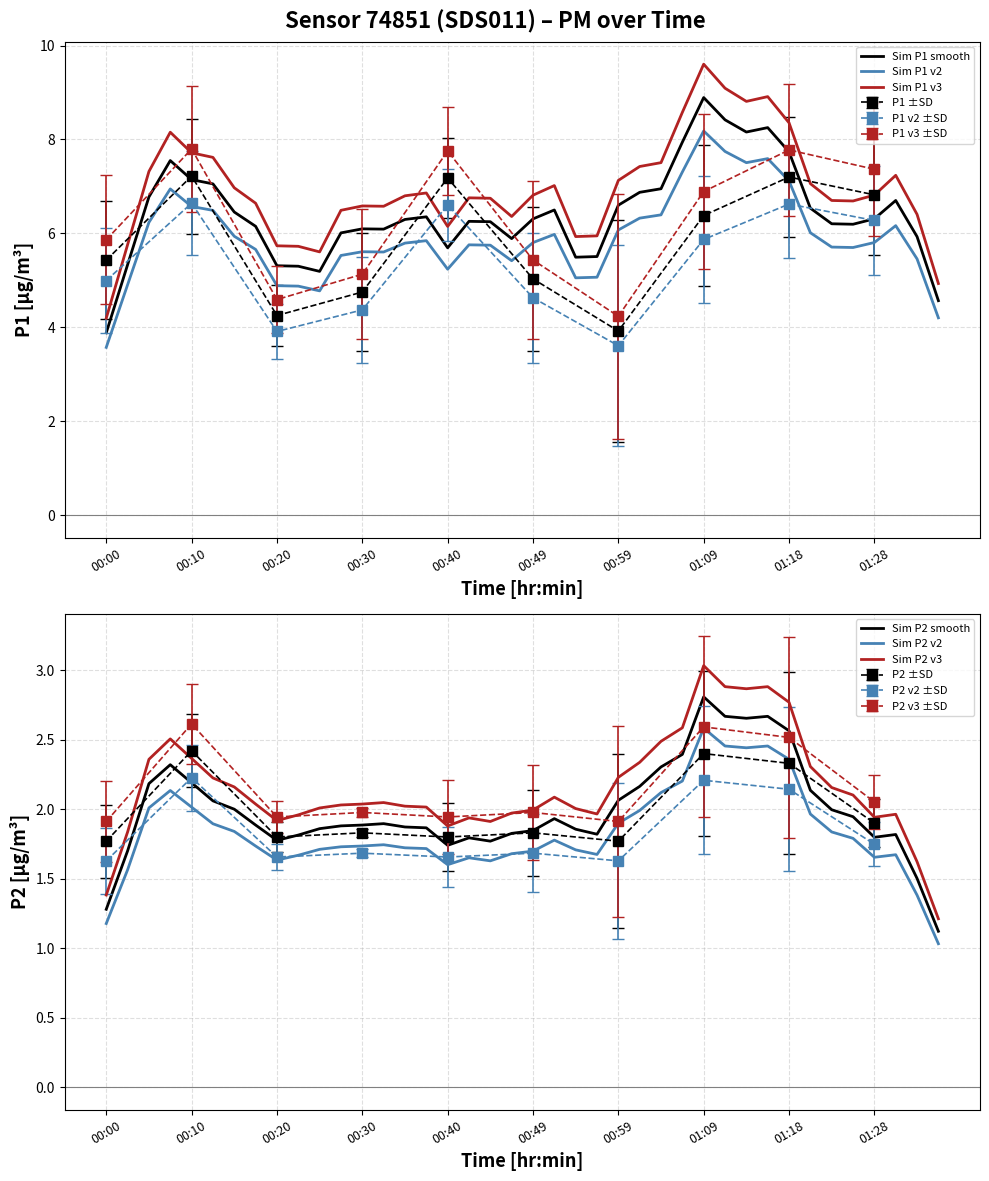

True or false: Sim P1 v3 and Sim P1 smooth intersect in this chart.

False